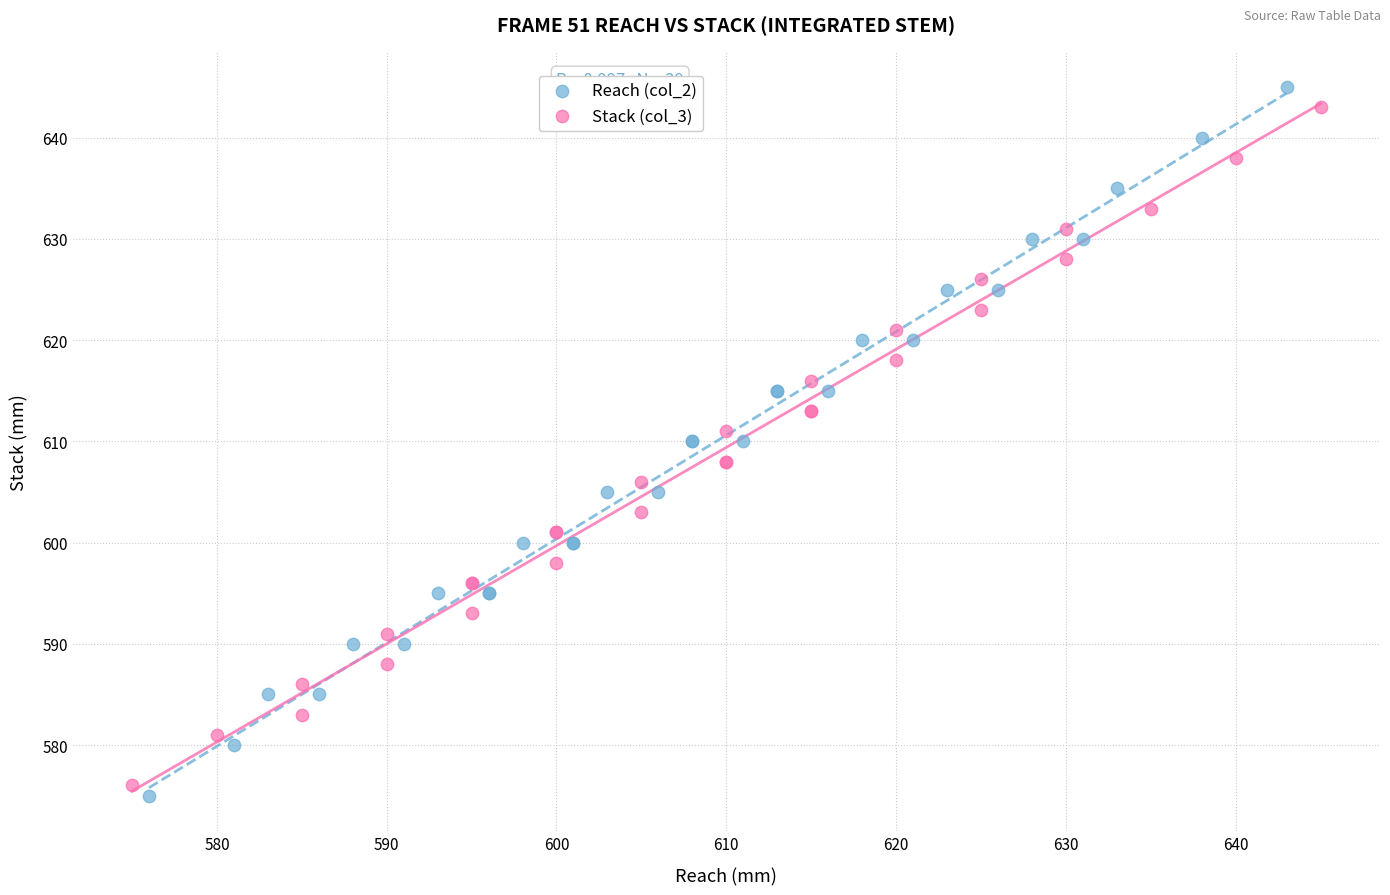

Which series has the largest Y range (max minus min)?

Reach (col_2)